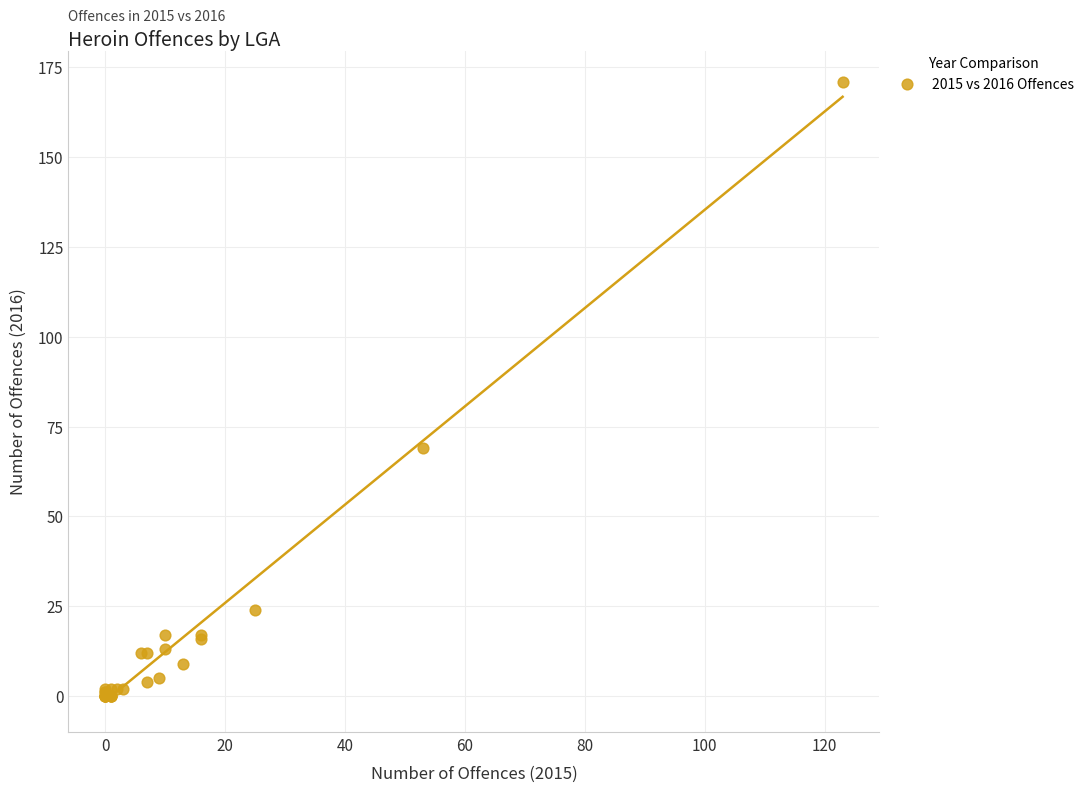

What Y value in the scatter plot is closest to 85?

69